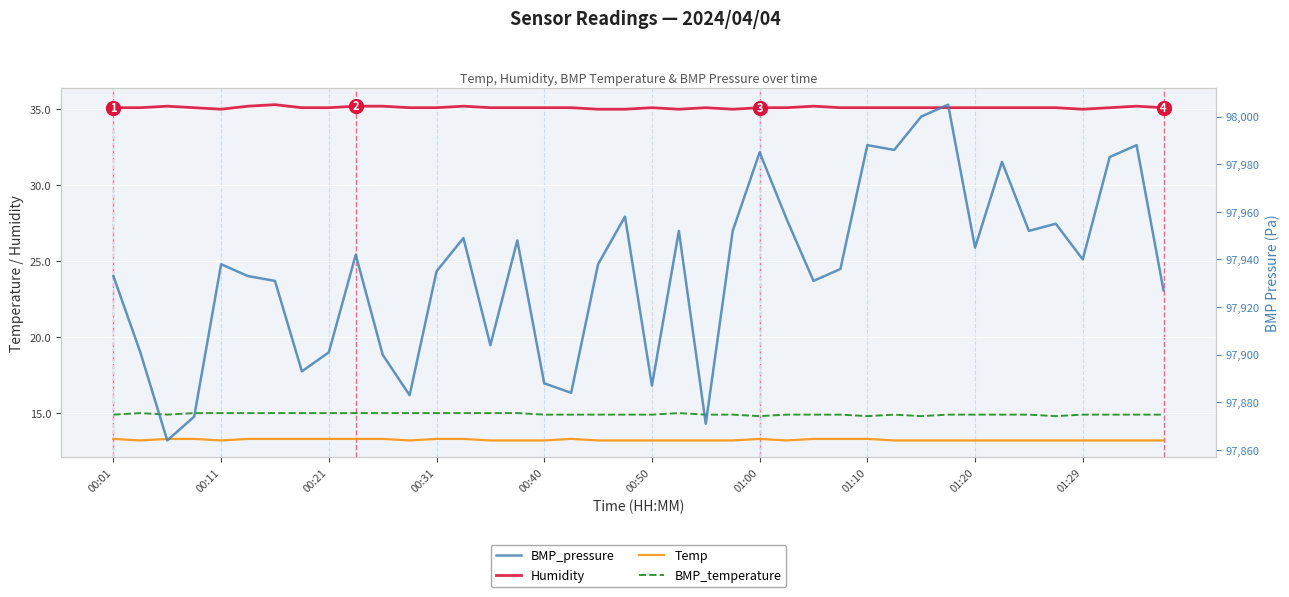

Is this an area chart (filled region under the line)?

No